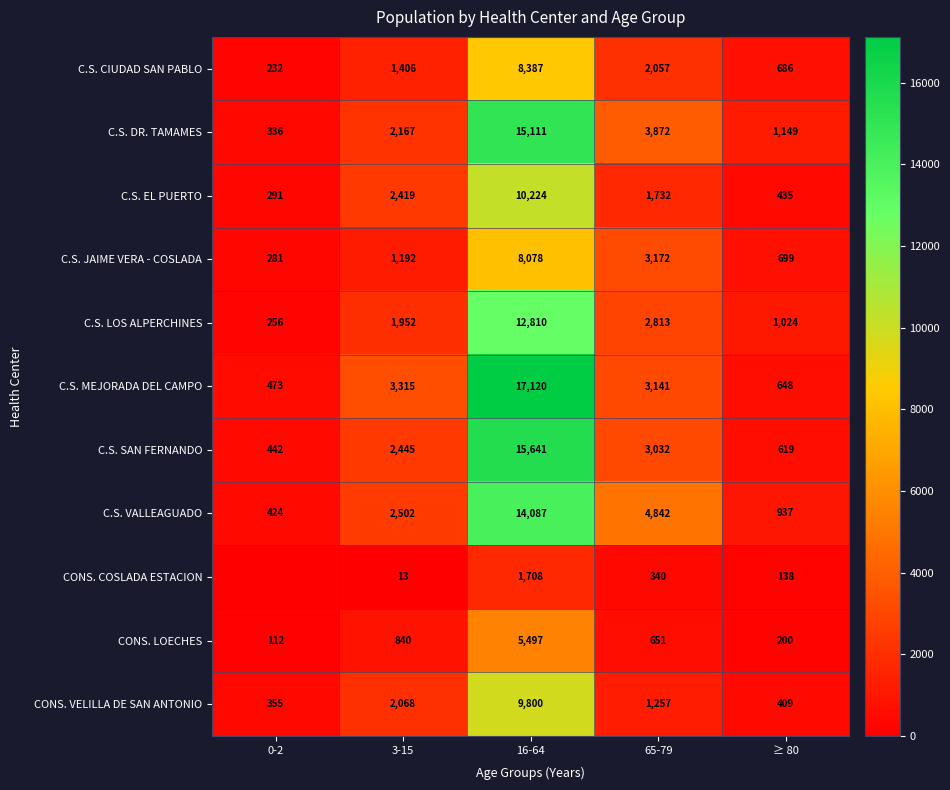

Is the value of C.S. VALLEAGUADO at 16-64 greater than the value of CONS. LOECHES at 16-64?

Yes